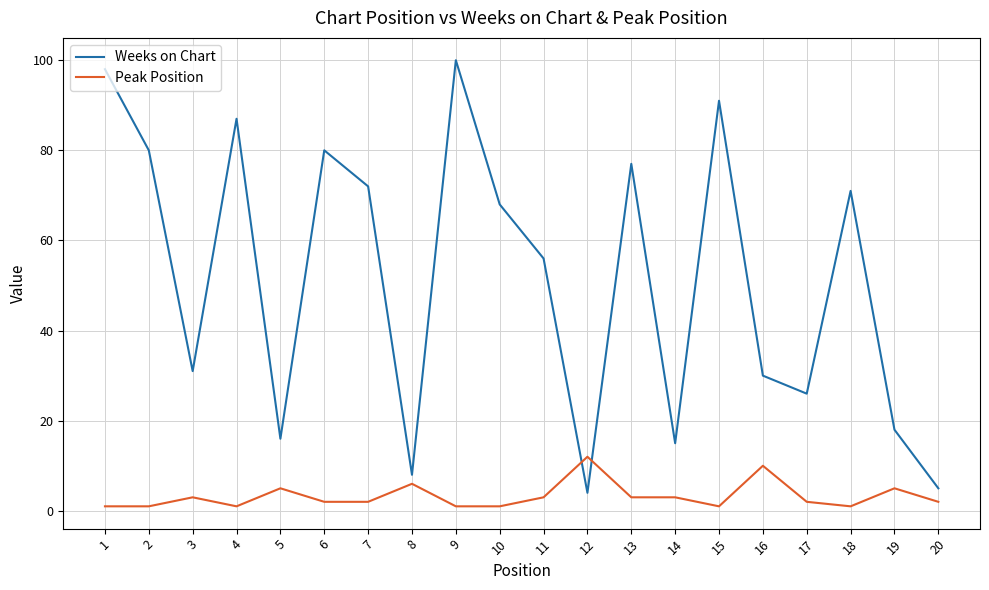

Is the value of Peak Position at 9 greater than the value of Weeks on Chart at 6?

No